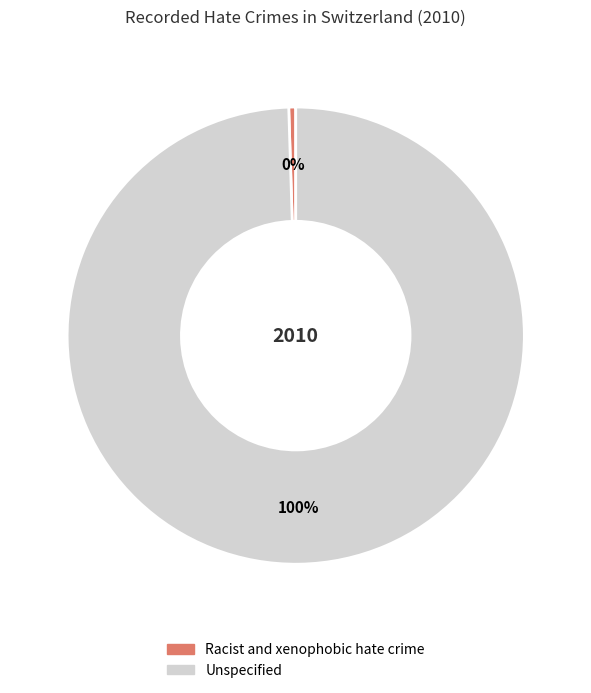

What is the majority slice?

Unspecified